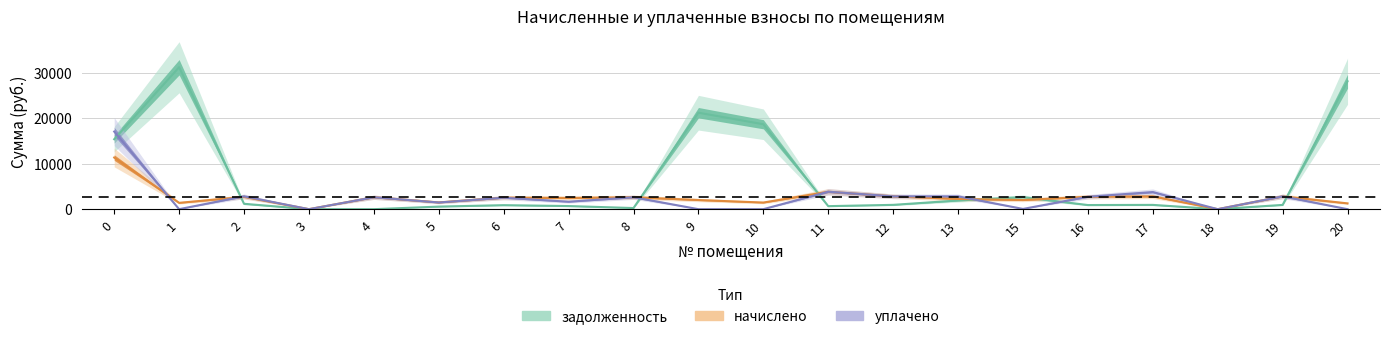

At which category does начислено reach its first local valley?

1